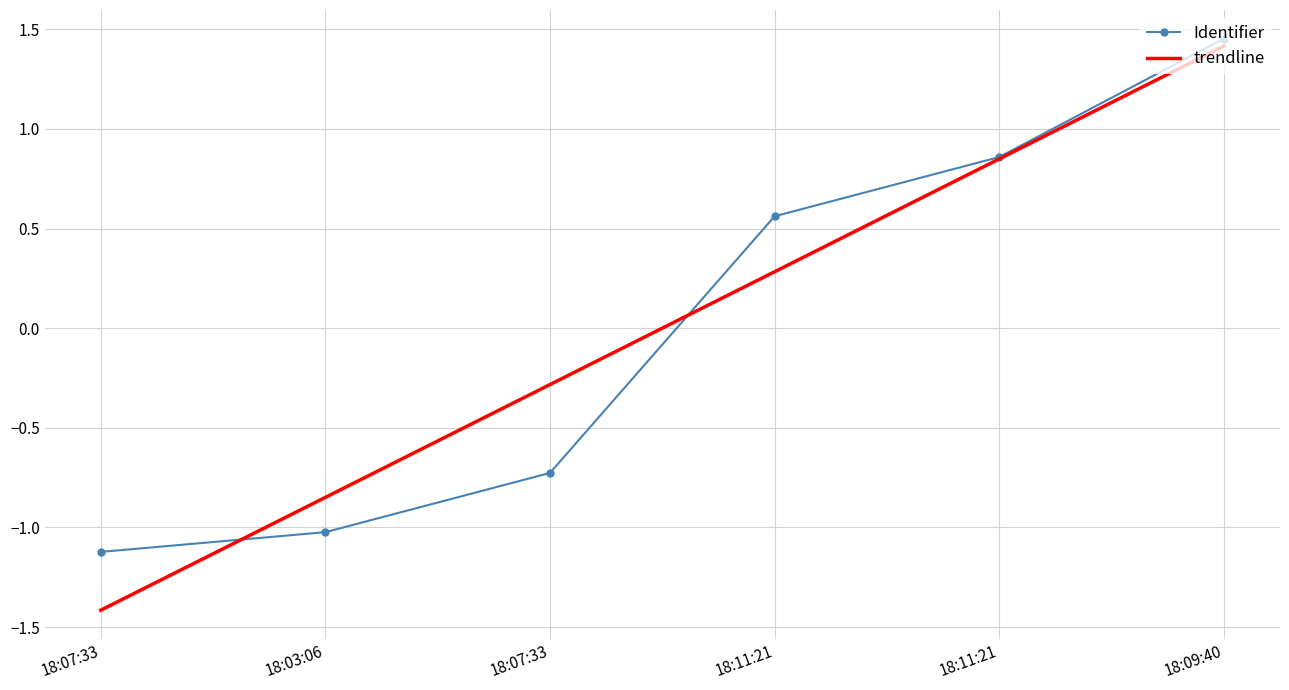

What are all the series names shown in the legend?

Identifier, trendline